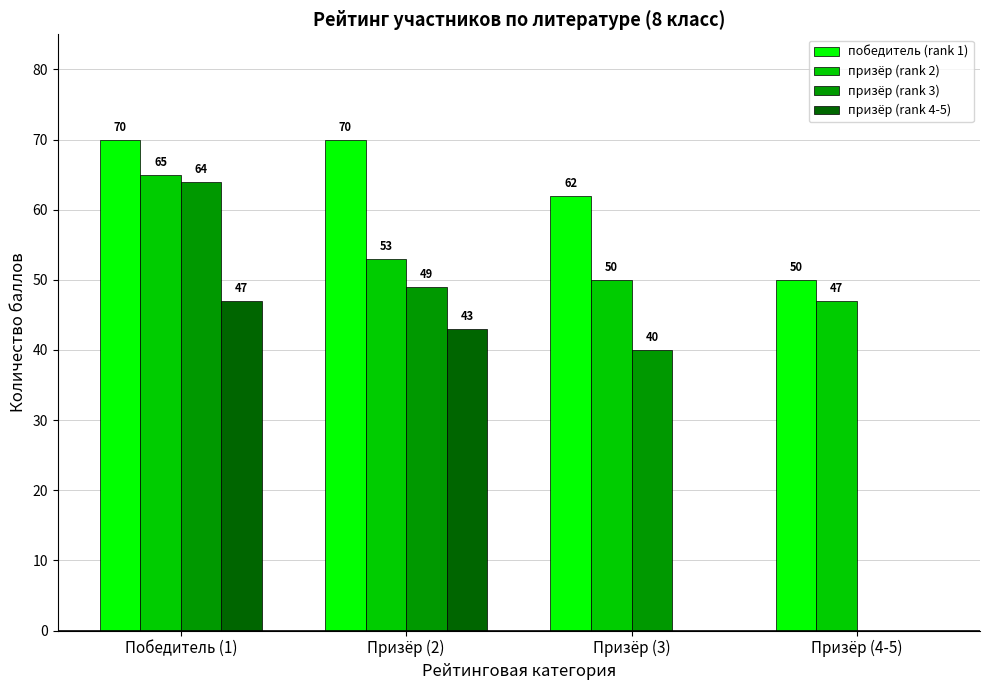

Reading left to right, list all the values displayed in this chart.

победитель (rank 1): Победитель (1)=70	Призёр (2)=70	Призёр (3)=62	Призёр (4-5)=50
призёр (rank 2): Победитель (1)=65	Призёр (2)=53	Призёр (3)=50	Призёр (4-5)=47
призёр (rank 3): Победитель (1)=64	Призёр (2)=49	Призёр (3)=40	Призёр (4-5)=0
призёр (rank 4-5): Победитель (1)=47	Призёр (2)=43	Призёр (3)=0	Призёр (4-5)=0